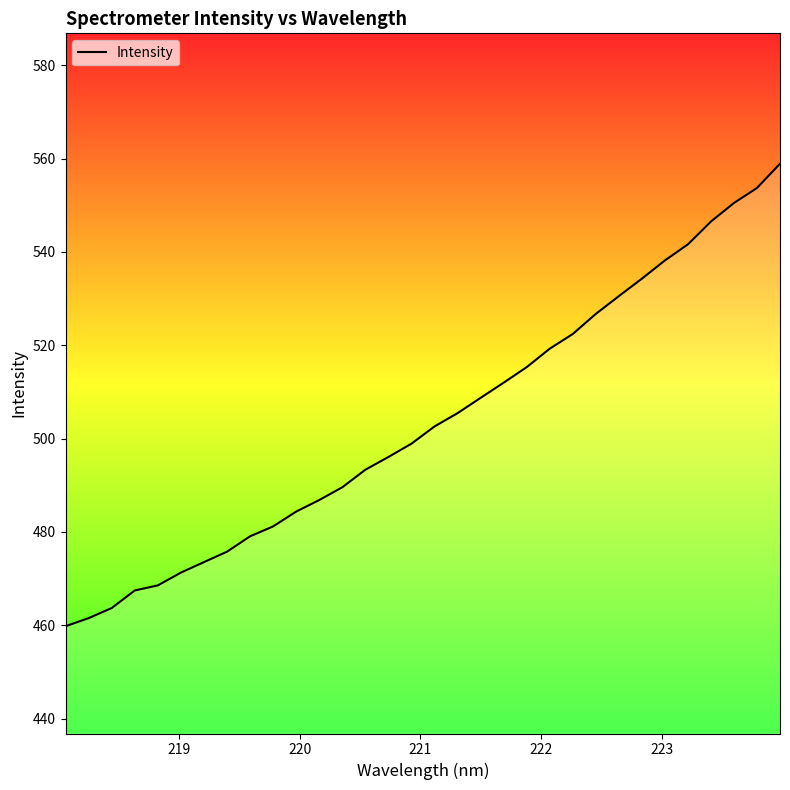

What is the minimum value shown in the chart?

459.8